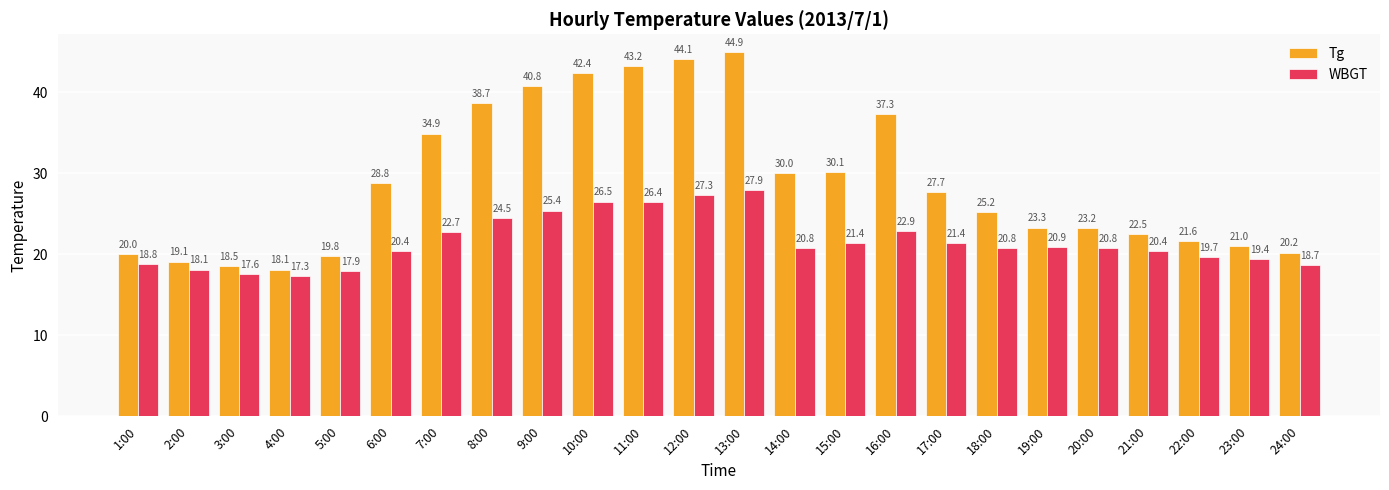

What is the value of the WBGT bar at the 6th from the left?

20.4